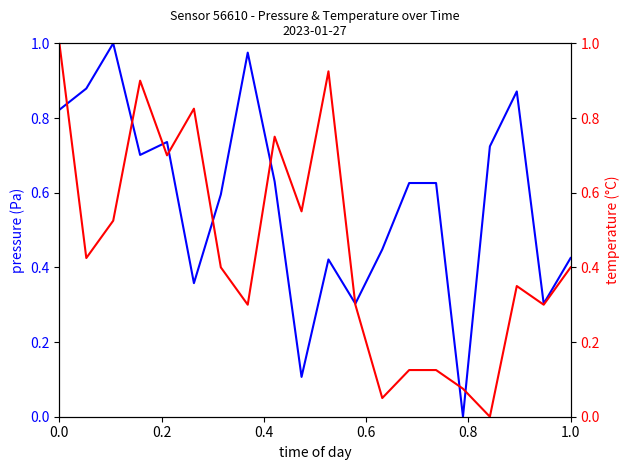

True or false: pressure has more than 1 points higher than both neighbors.

True